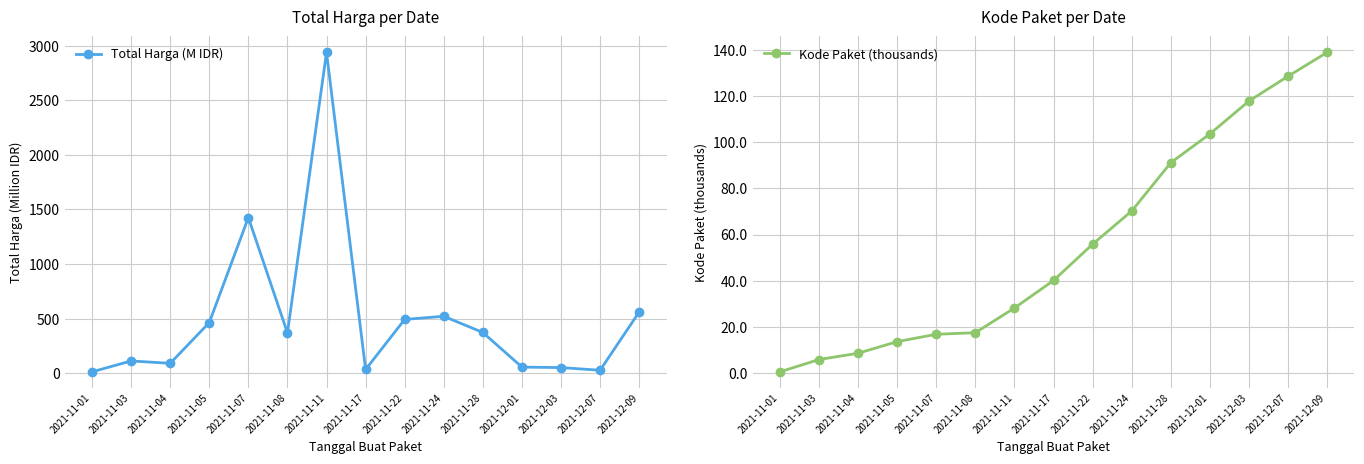

The Total Harga (M IDR) series shows 560.9 at 2021-12-09. True or false?

True